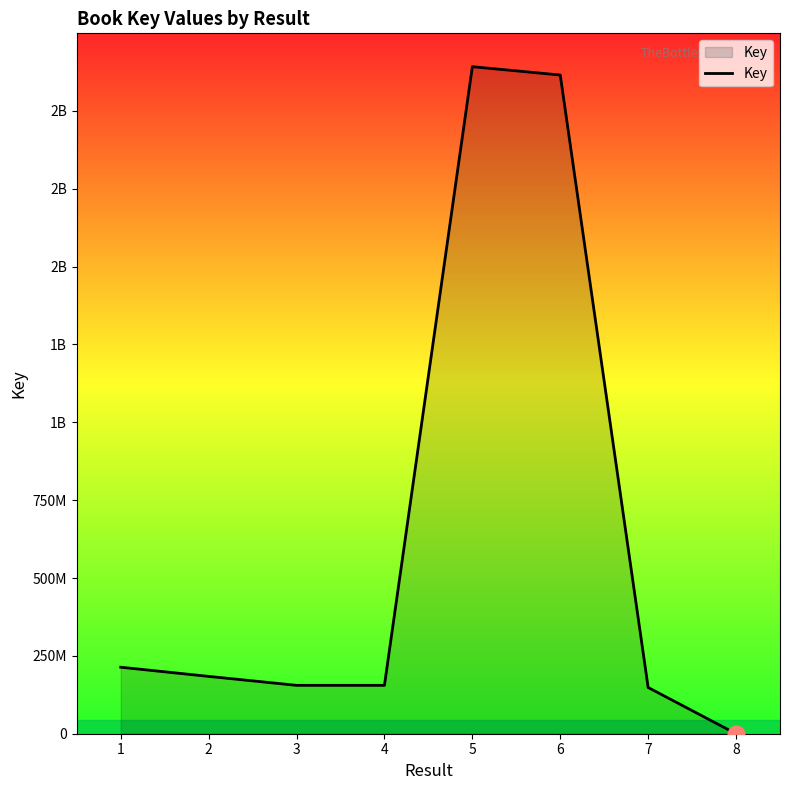

Is this an area chart (filled region under the line)?

Yes